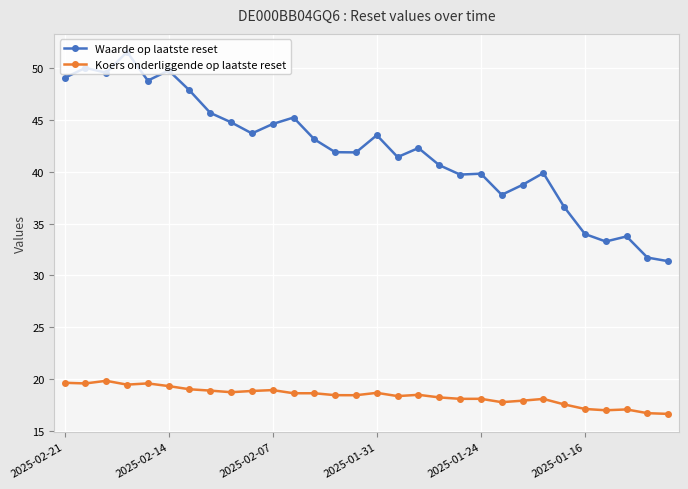

What is the sum of all Waarde op laatste reset values?

1261.8